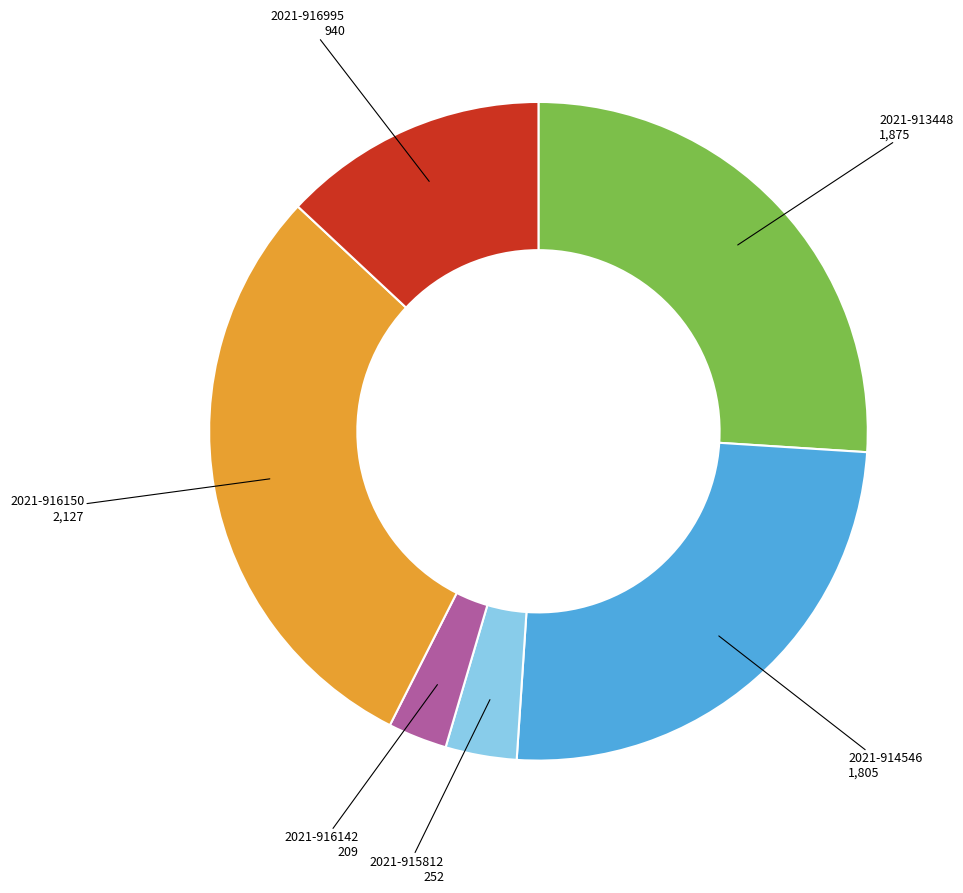

Is there a majority slice in this chart?

No